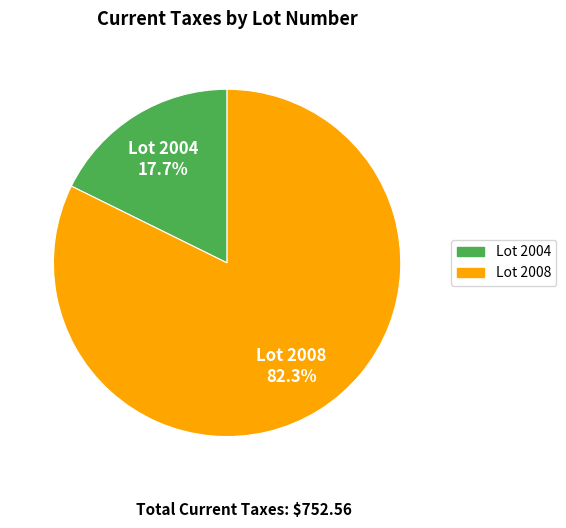

What is the majority slice?

Lot 2008